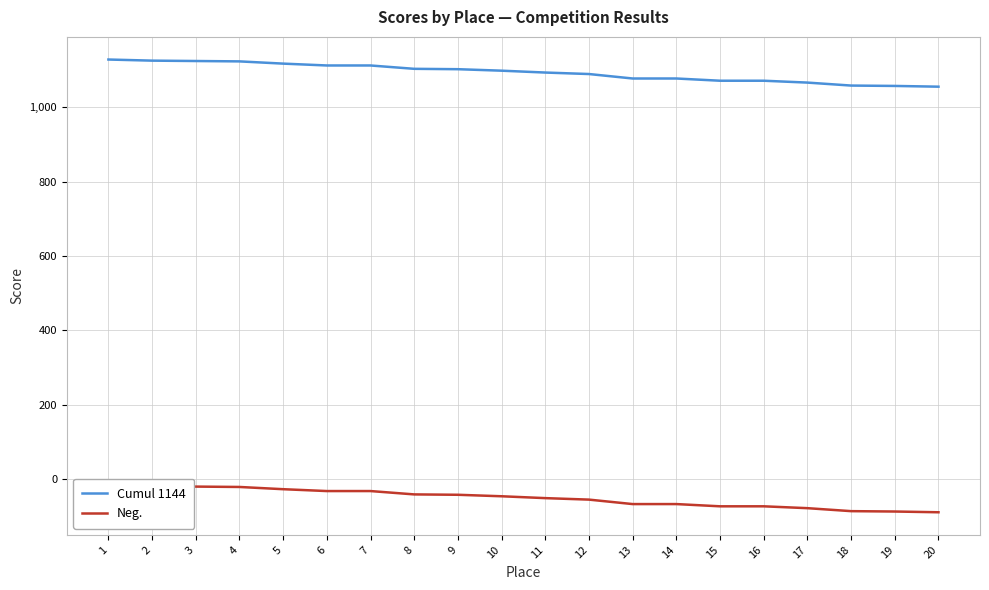

How many data points in Neg. are above -46?

9